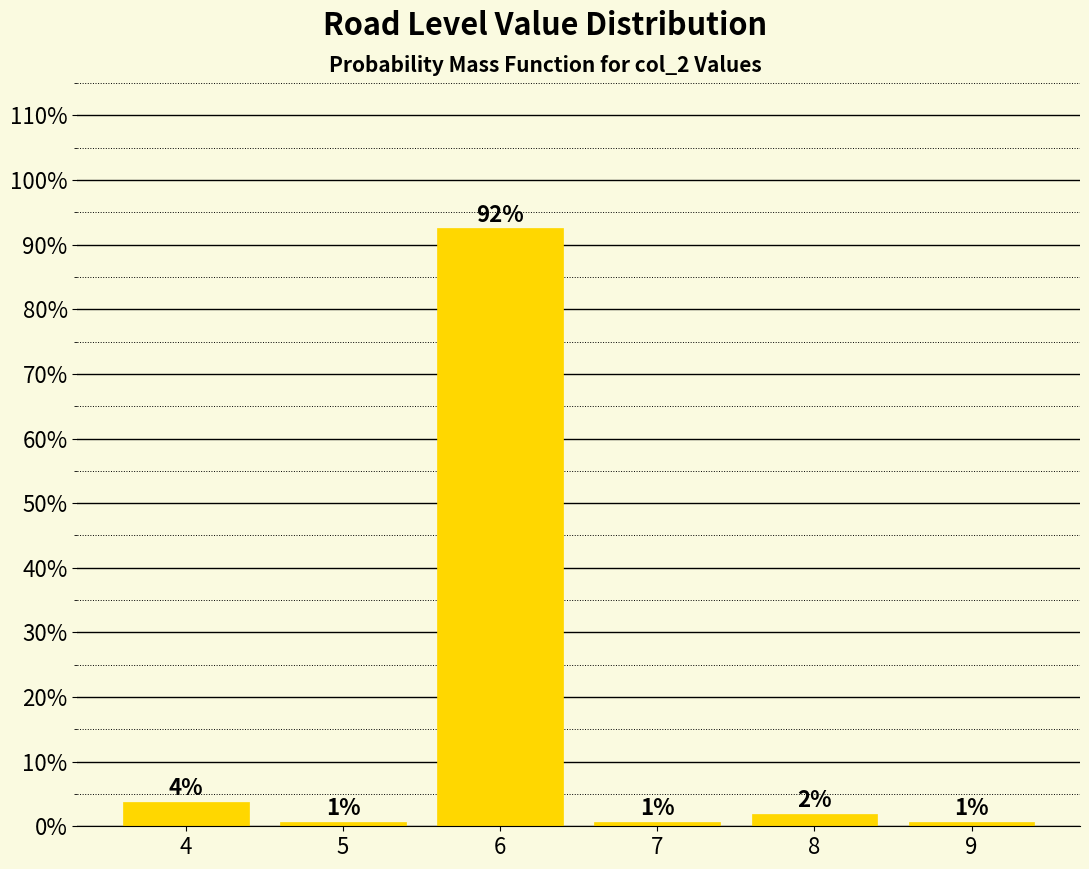

How many bars are there in total?

6